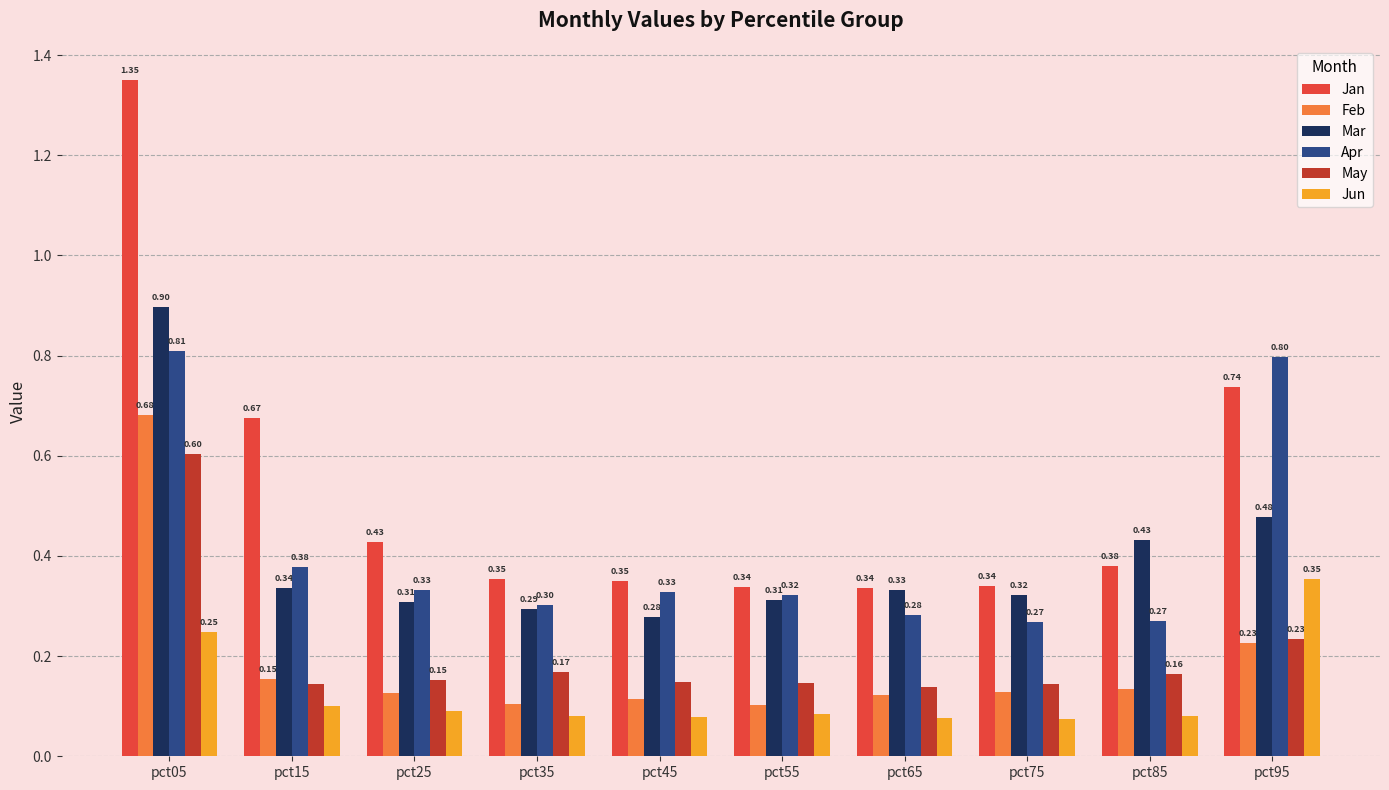

Which series has the largest total across all categories?

Jan